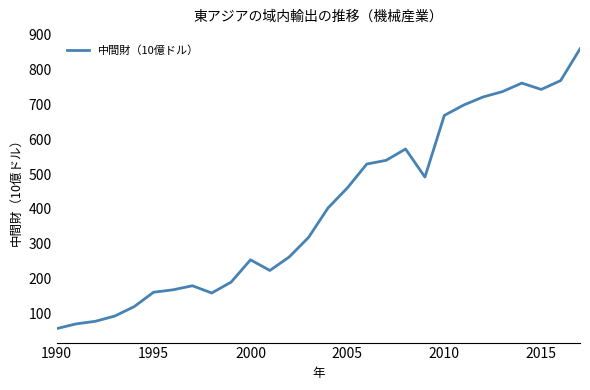

What is the minimum value shown in the chart?

55.5